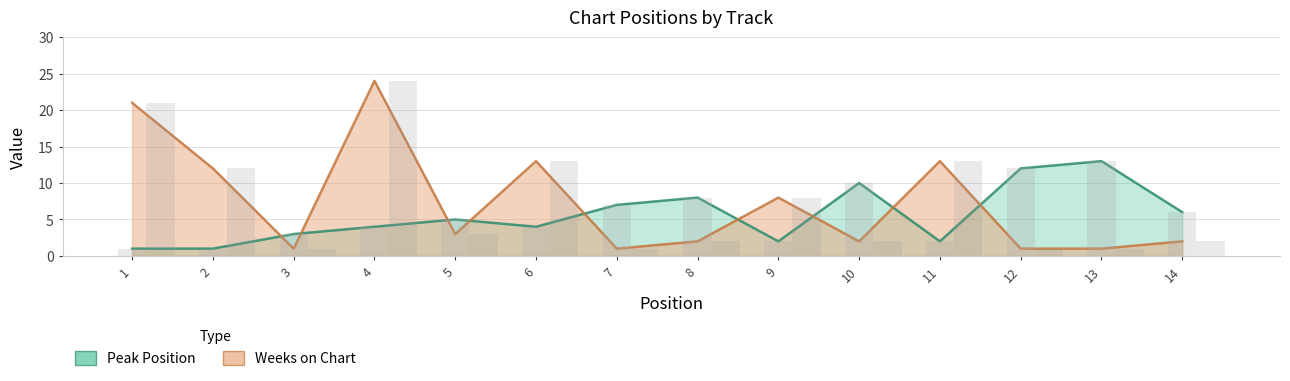

Are the bars horizontal?

No